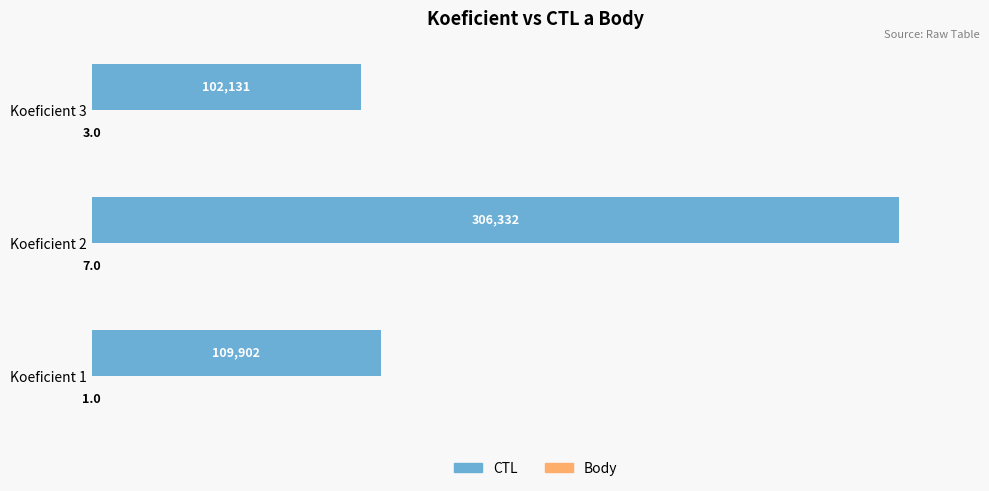

Which series has the largest total across all categories?

CTL